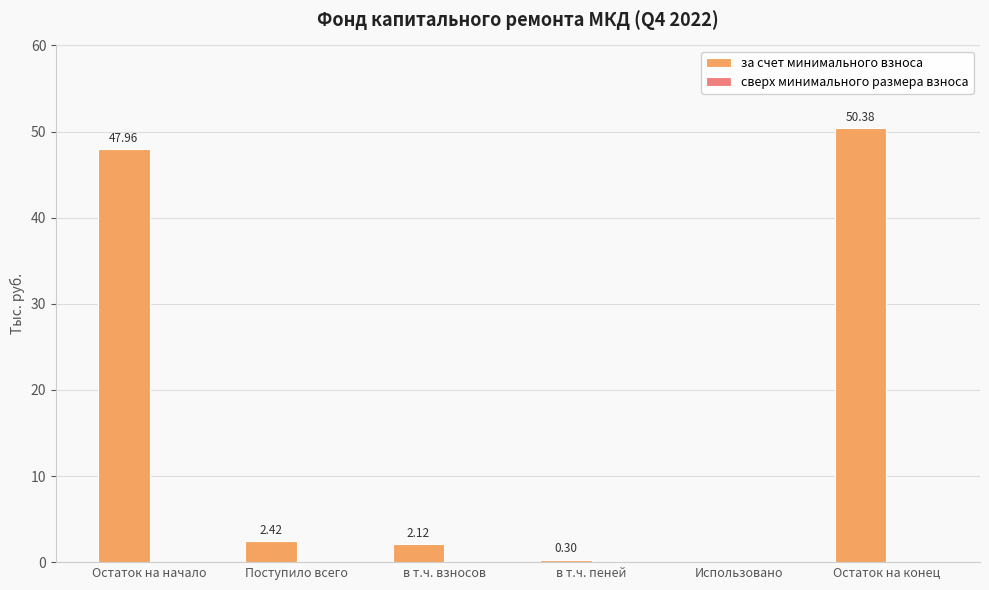

Count the number of data series in this chart.

1